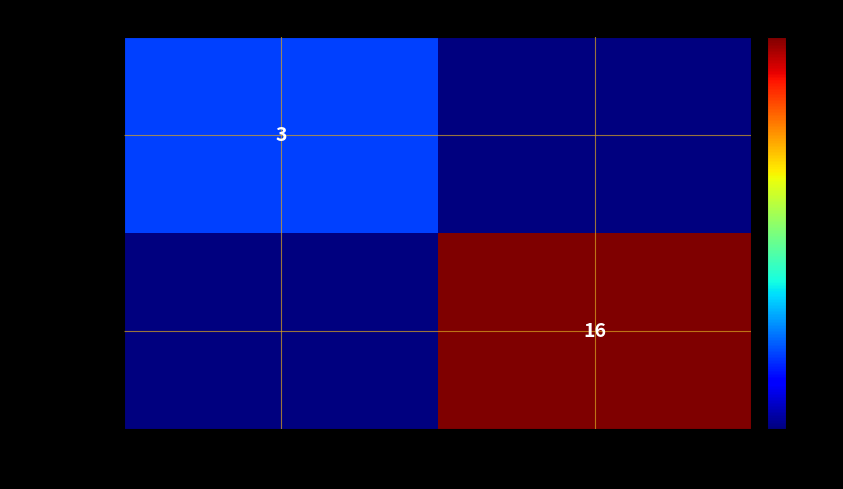

The cd5d9d5a... series shows 3 at -1. True or false?

True